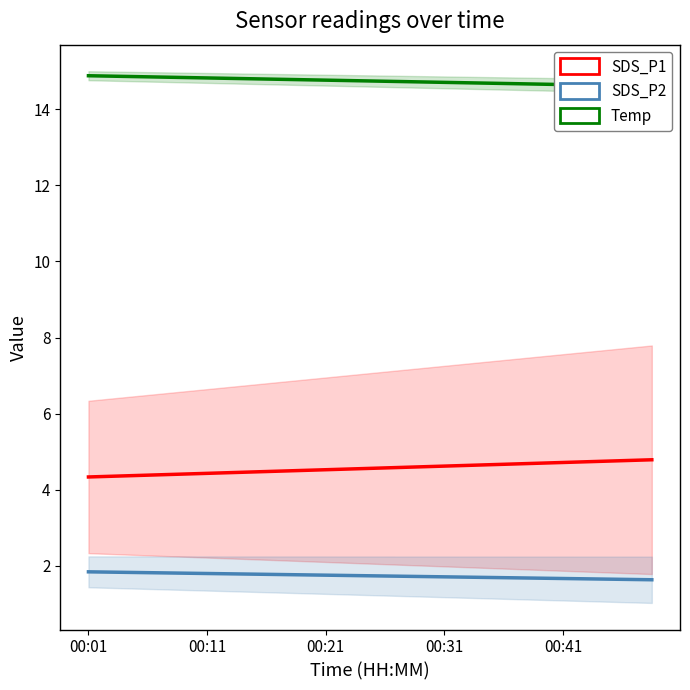

What is the difference between the maximum and minimum values in the SDS_P2 series?

0.2